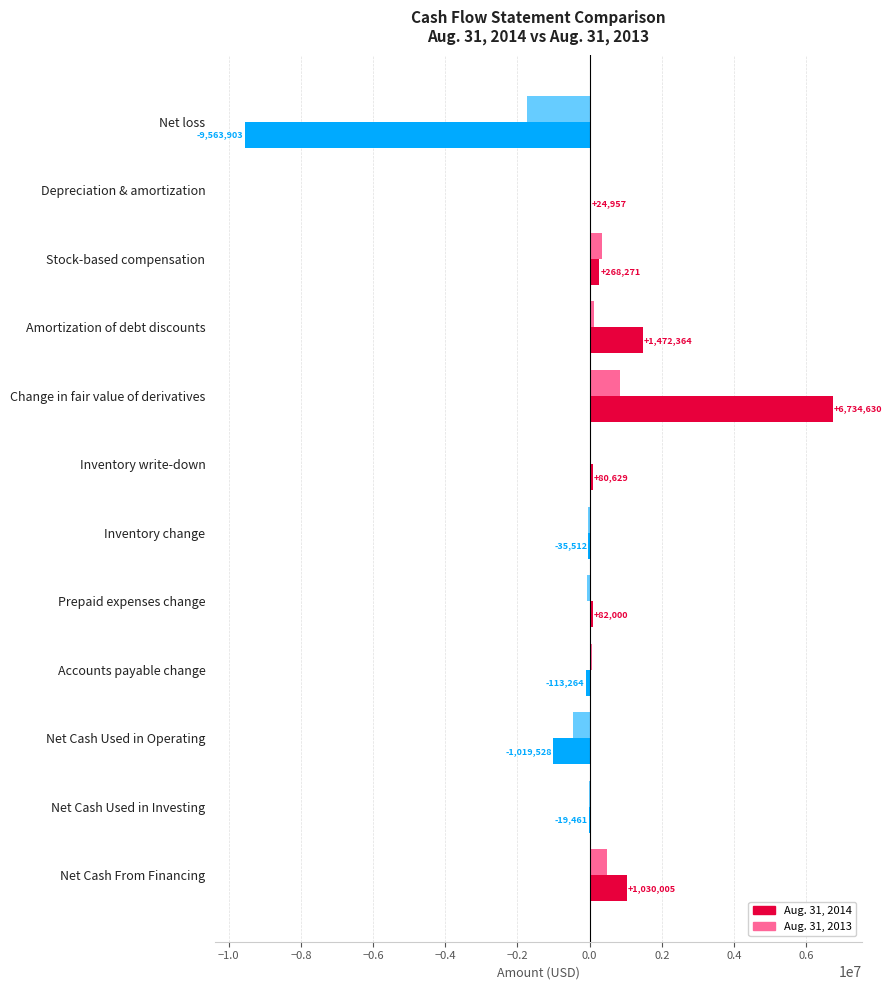

Is it true that Aug. 31, 2013 equals -8211 at Net Cash Used in Investing?

True